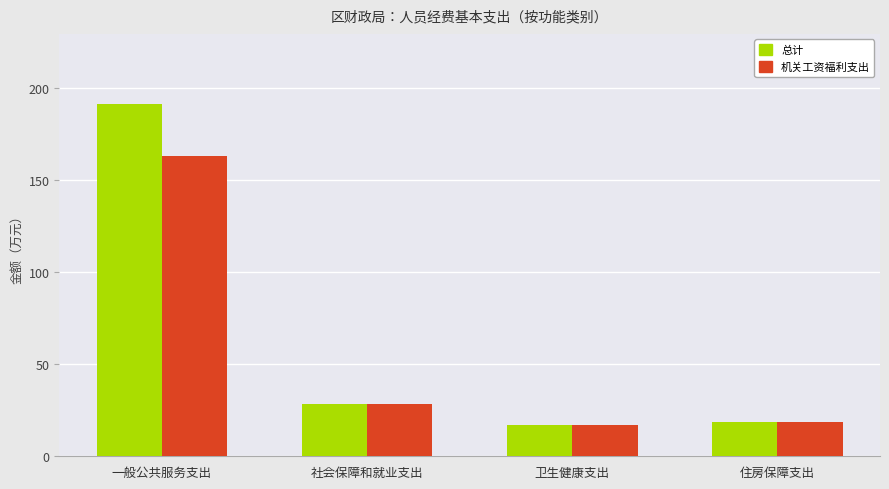

What position from the left is 卫生健康支出?

3